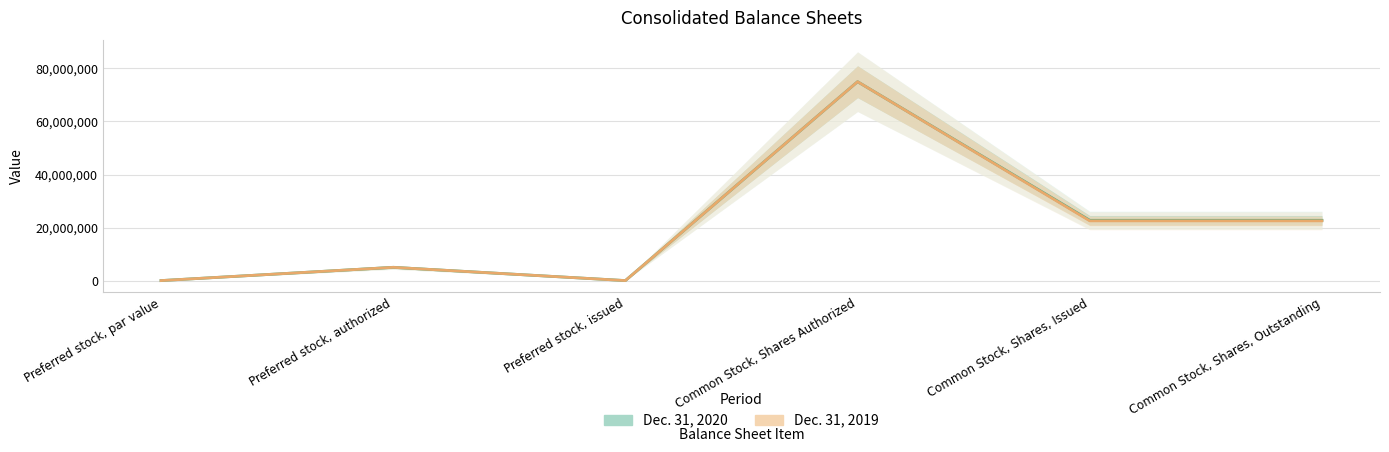

How many series are shown in this chart?

2